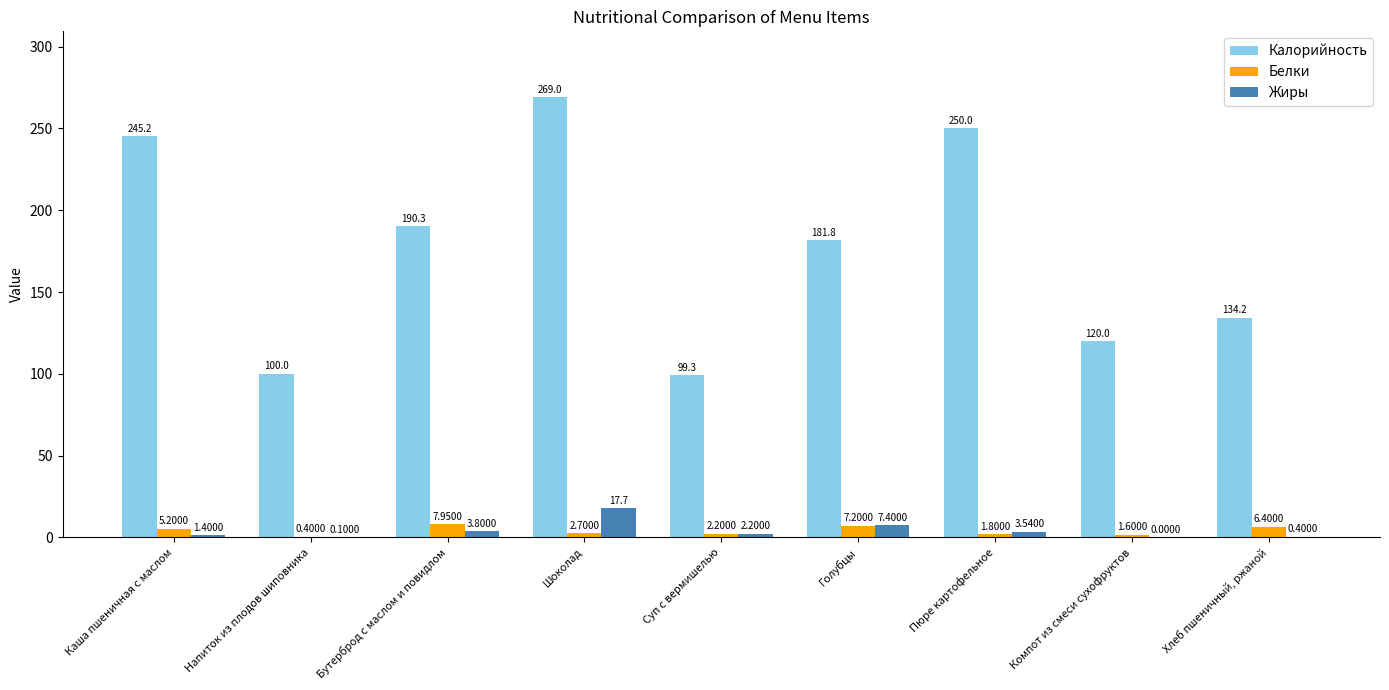

Where does the Калорийность series first go above 181?

Каша пшеничная с маслом